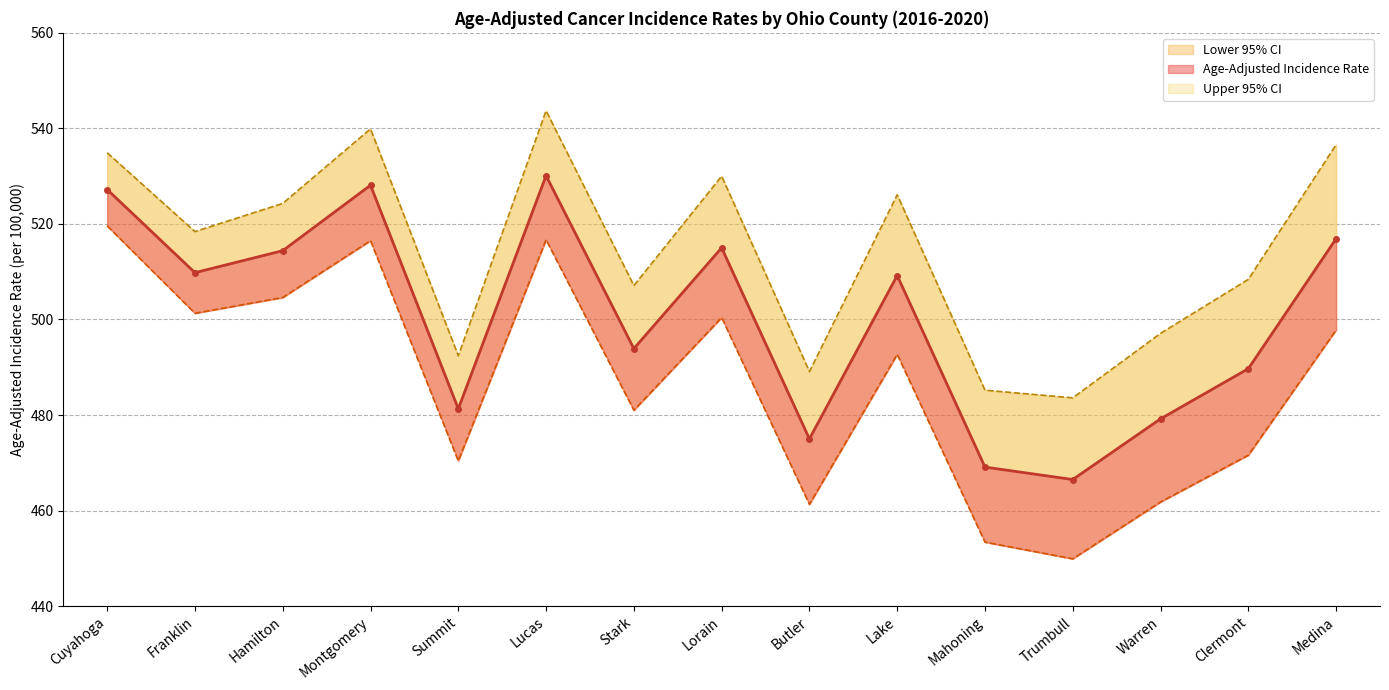

How many lines are shown in the chart?

3